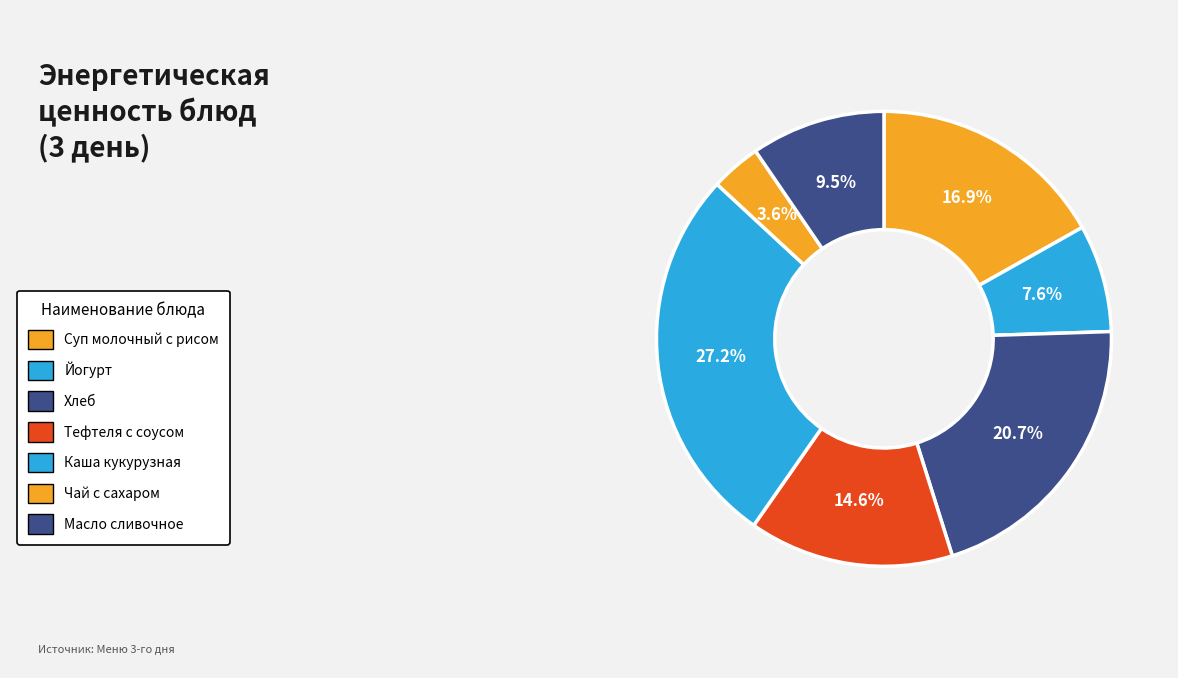

How many slices are in this pie chart?

7